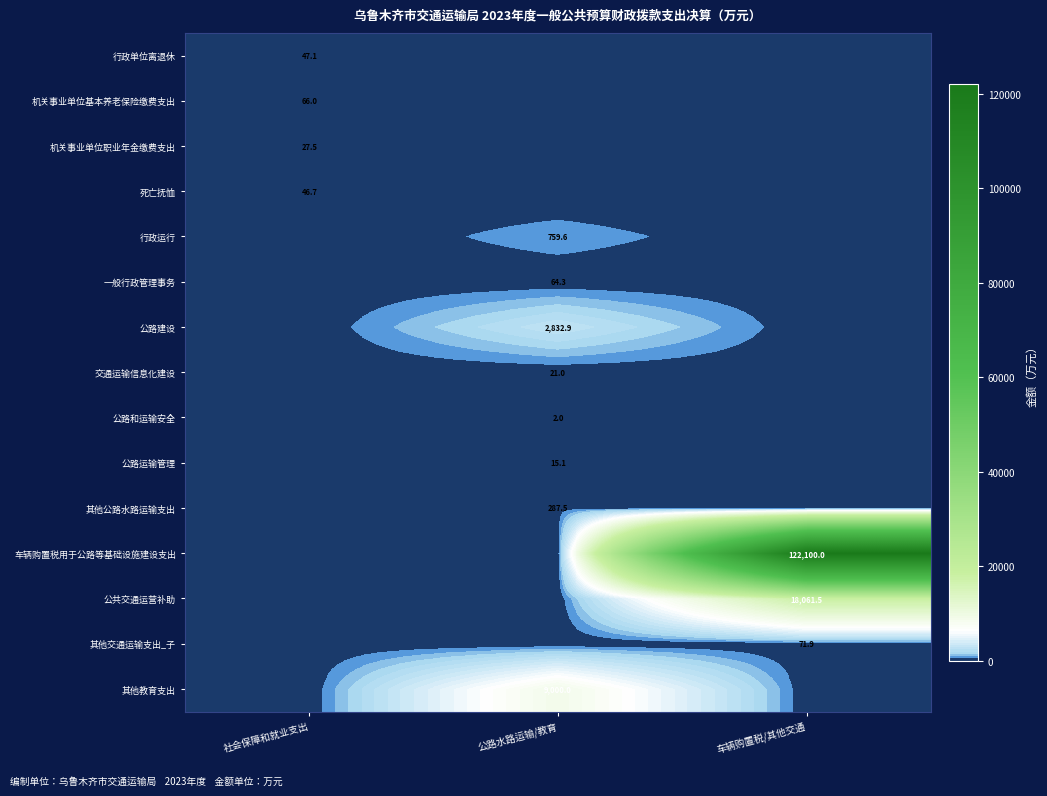

The value of 机关事业单位基本养老保险缴费支出 at 社会保障和就业支出 is 96.0. True or false?

False